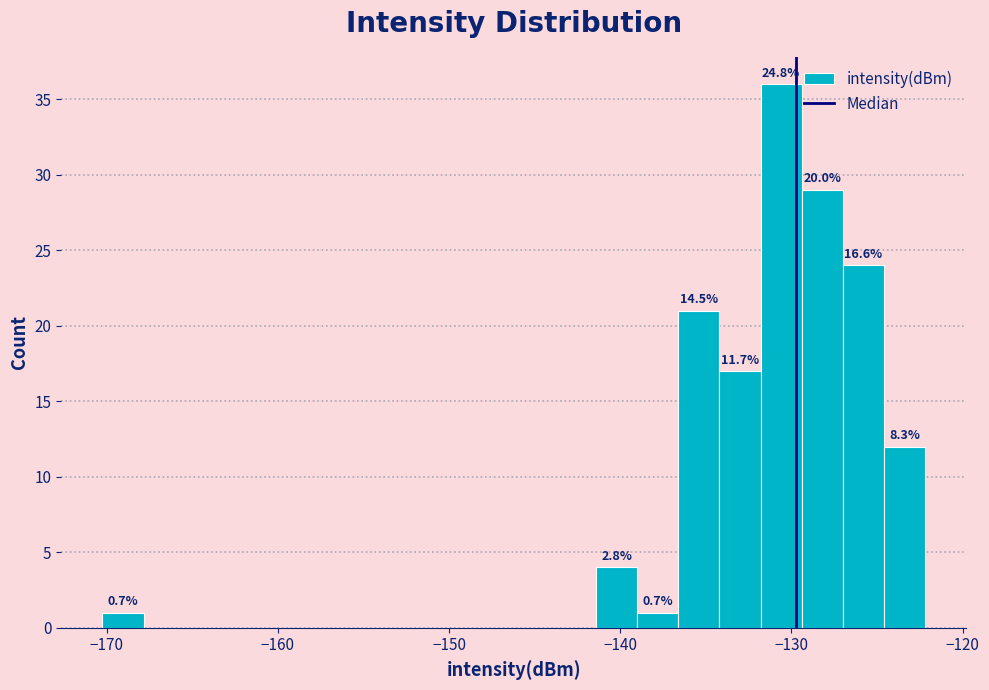

Read against the x-axis, roughly where is the centre of the tallest bar?

-131